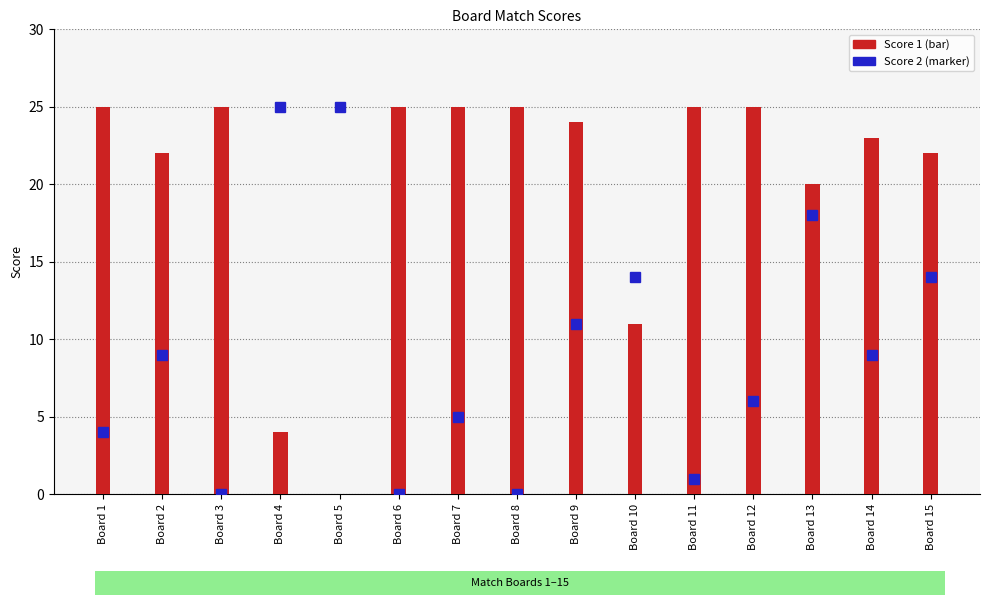

What is the sum of all values?

301